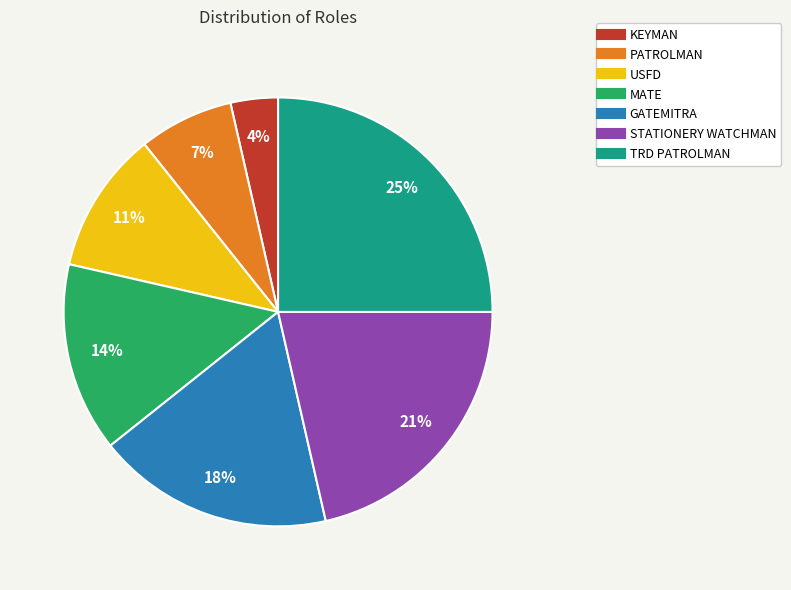

What percentage is the USFD slice, to the nearest percent?

11%